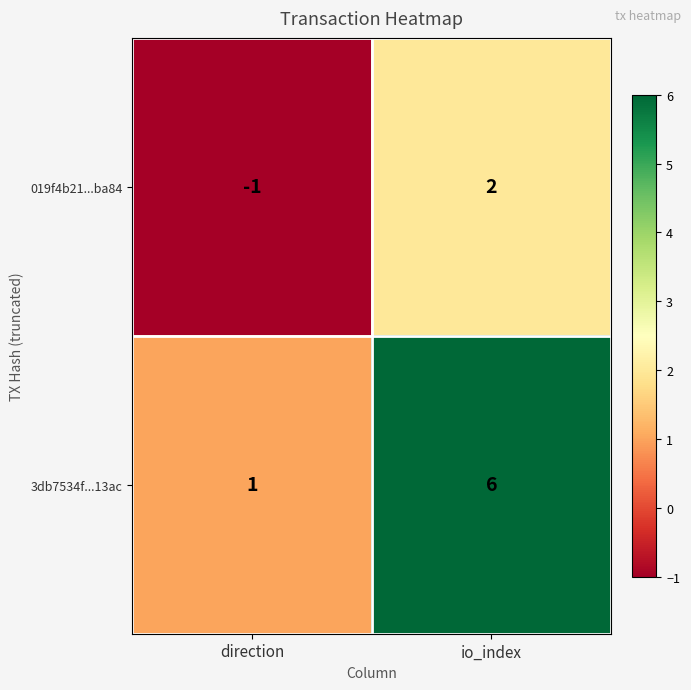

What is the difference between the 3db7534f...13ac values at io_index and direction?

5